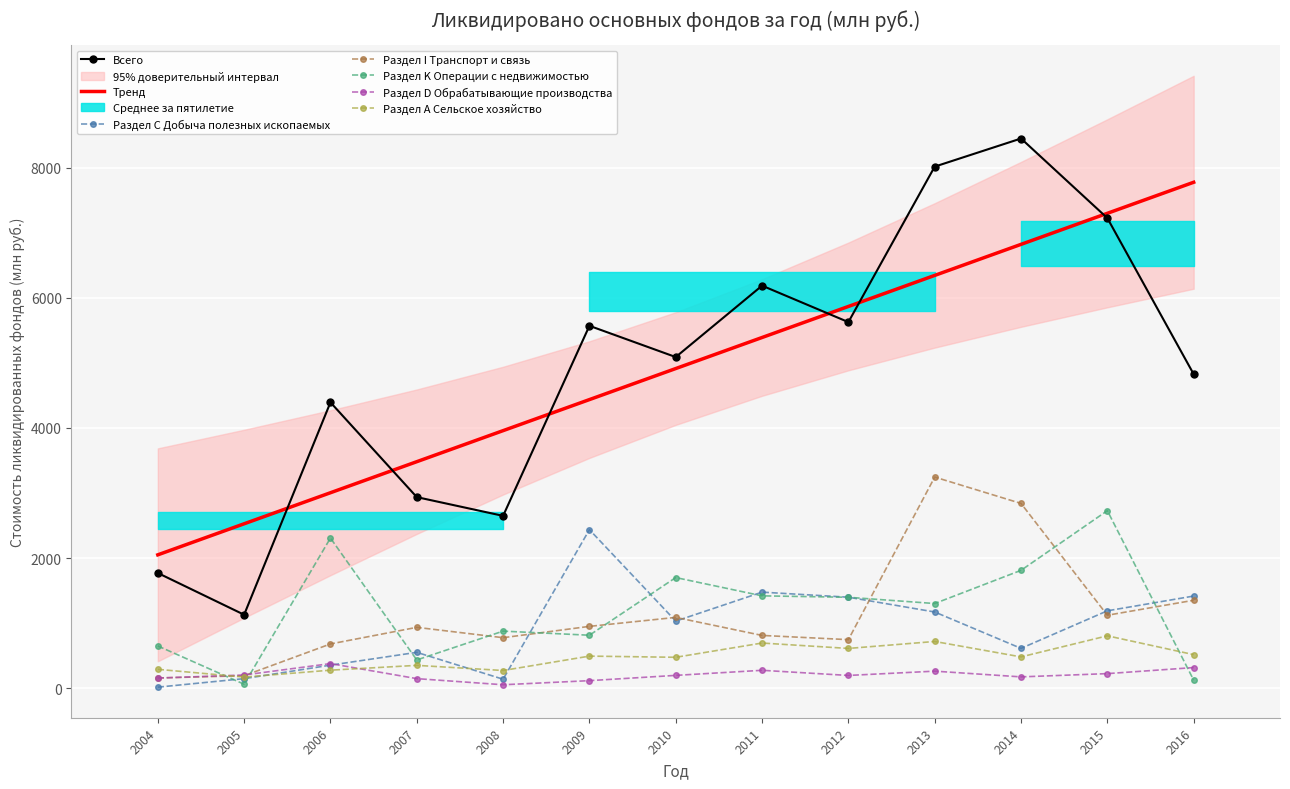

Which has a higher value, 2008 or 2016?

2016